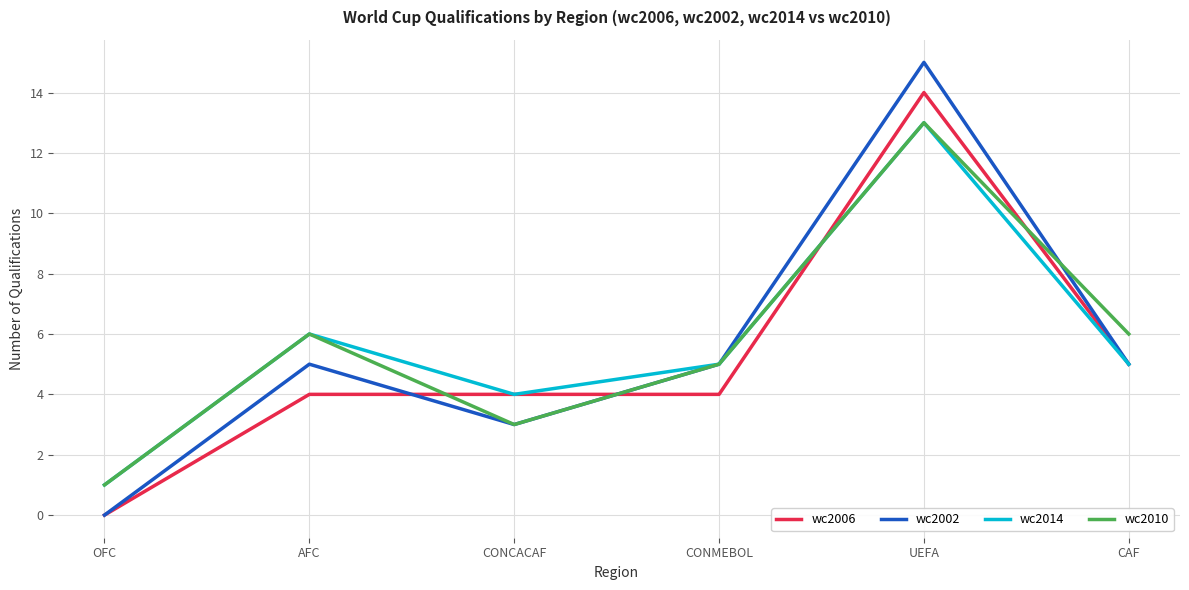

At which category is the sum across all series the highest?

UEFA